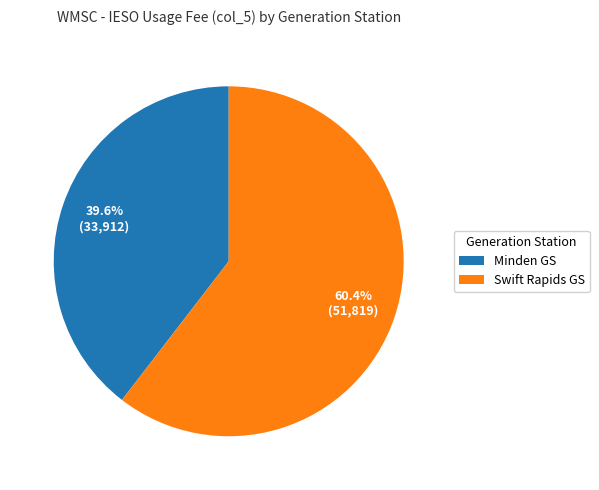

To the nearest percent, what is the difference between the largest and smallest slice percentages?

21%